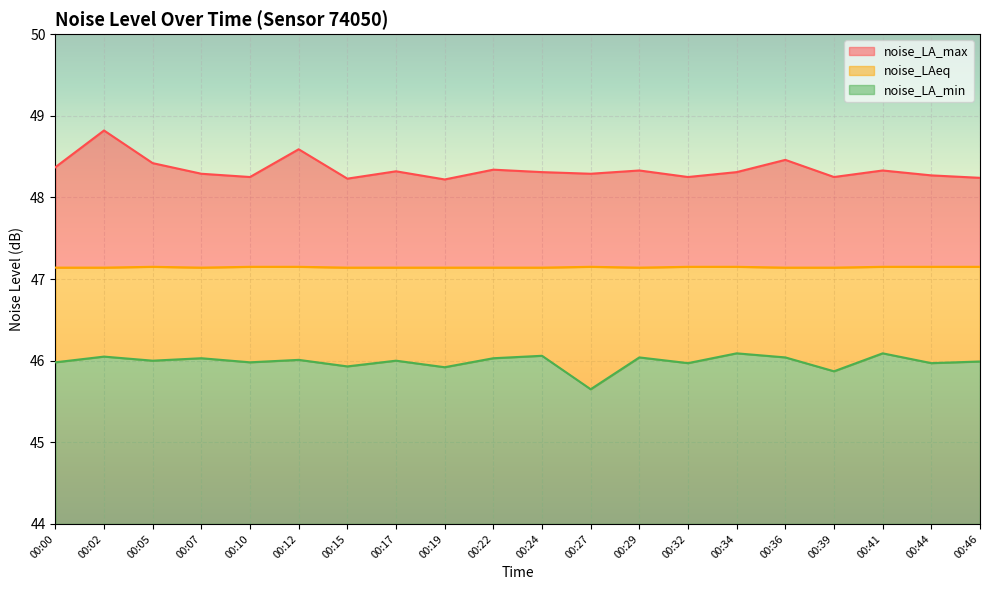

Count the number of categories in the chart.

20